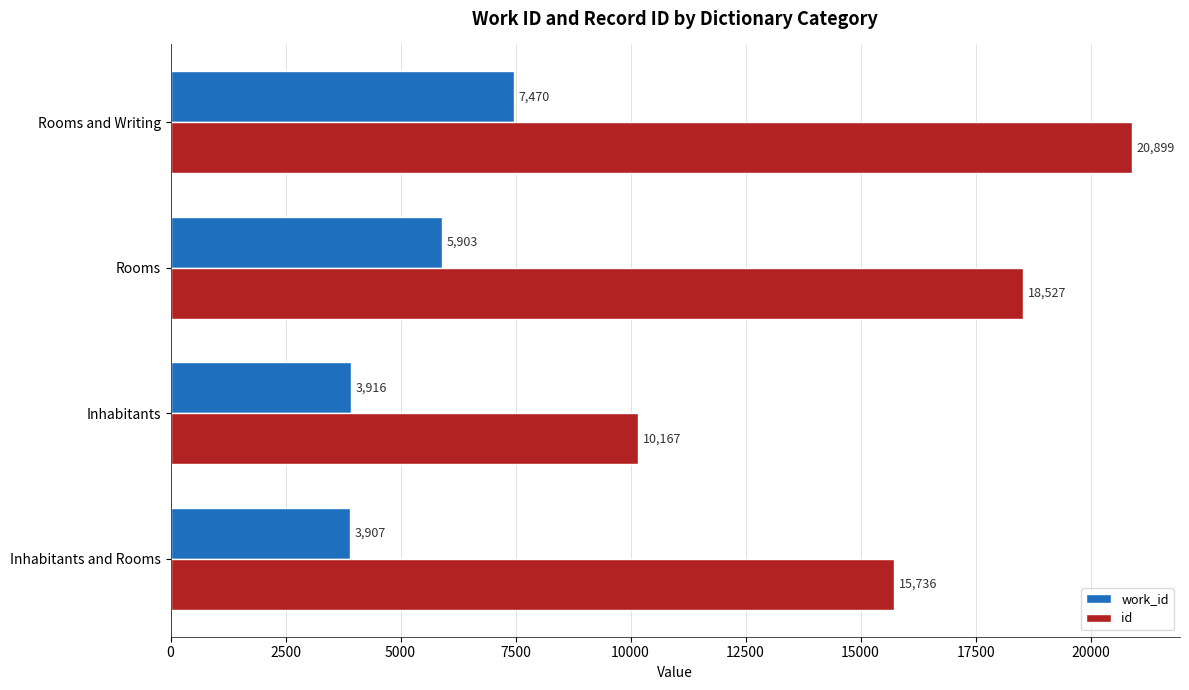

Which series has the largest range (max minus min)?

id